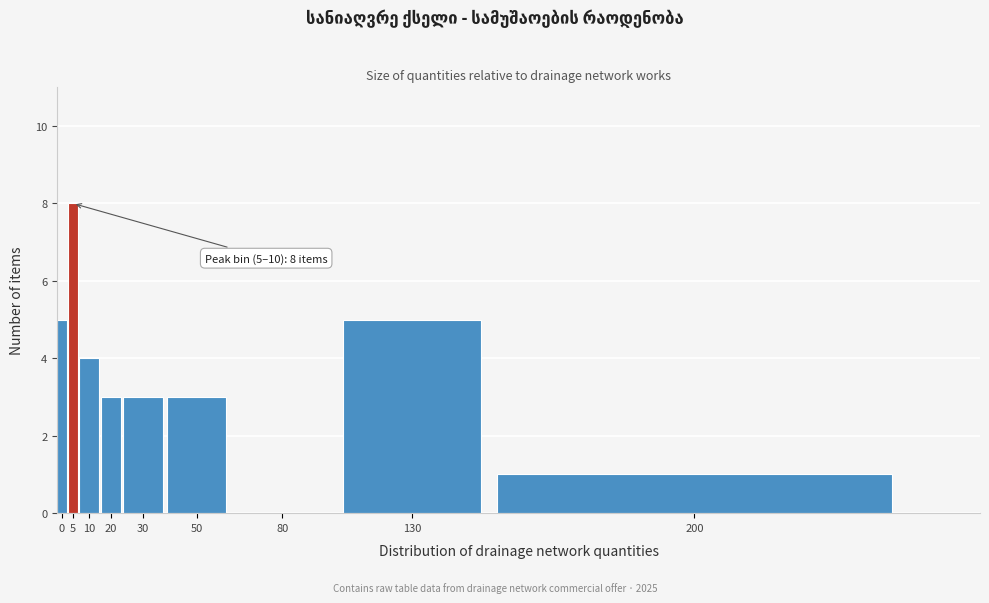

Reading right to left, extract all data points from this chart.

200=1	130=5	80=0	50=3	30=3	20=3	10=4	5=8	0=5